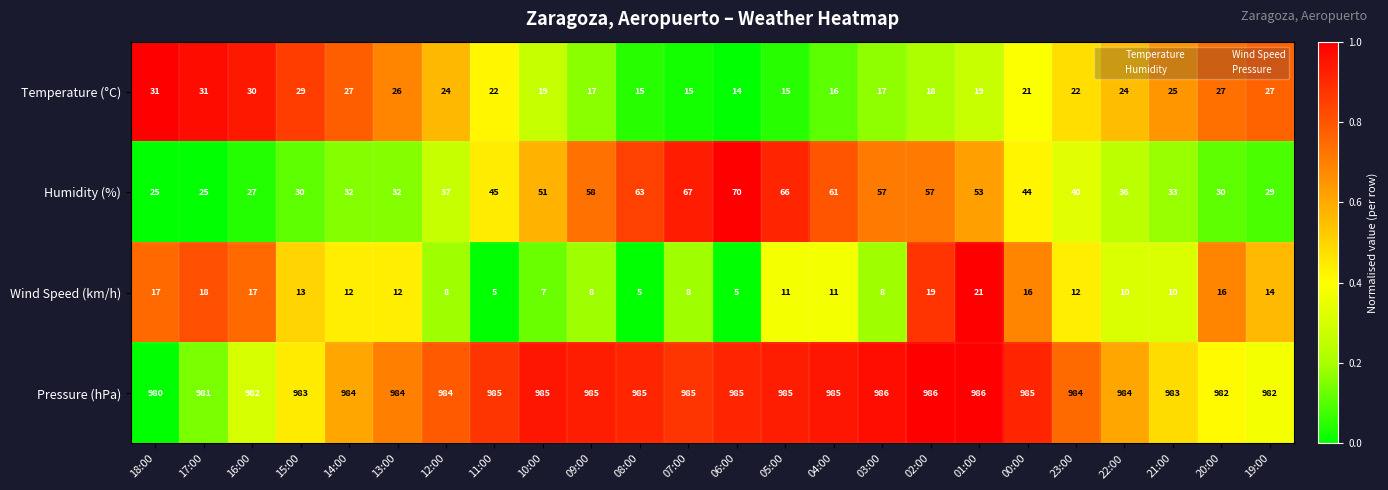

At 15:00, list the series in order from largest to smallest.

Pressure (hPa), Humidity (%), Temperature (°C), Wind Speed (km/h)